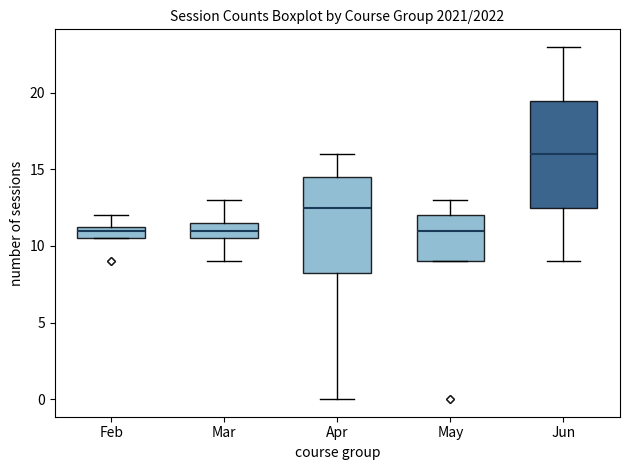

Reading left to right, transcribe this box plot: for each box, give where its median line is, the range the box spans, and where its two whiskers end, as read against the y-axis. The values are not printed on the chart, so give them approximately, as read against the axis.

Feb: median 11.0, box 10.5 to 11.5, whiskers 10.5 to 12.0
Mar: median 11.0, box 10.5 to 11.5, whiskers 9.0 to 13.0
Apr: median 12.5, box 8.5 to 14.5, whiskers 0.0 to 16.0
May: median 11.0, box 9.0 to 12.0, whiskers 9.0 to 13.0
Jun: median 16.0, box 12.5 to 19.5, whiskers 9.0 to 23.0